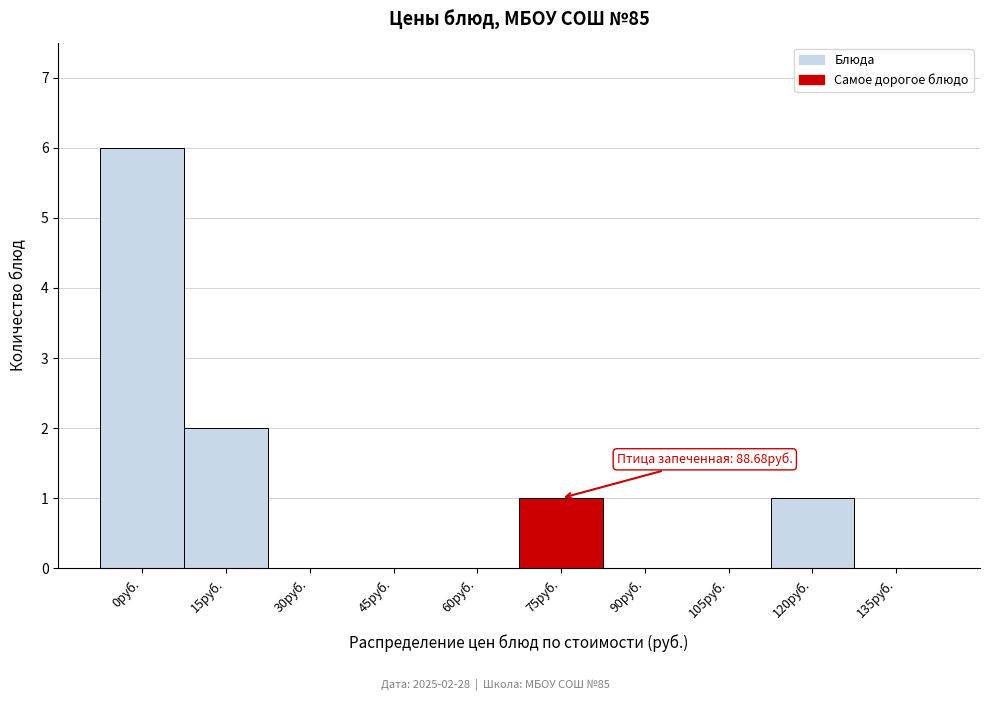

Reading left to right, what are all the values shown in this chart?

0руб.=6	15руб.=2	30руб.=0	45руб.=0	60руб.=0	75руб.=1	90руб.=0	105руб.=0	120руб.=1	135руб.=0